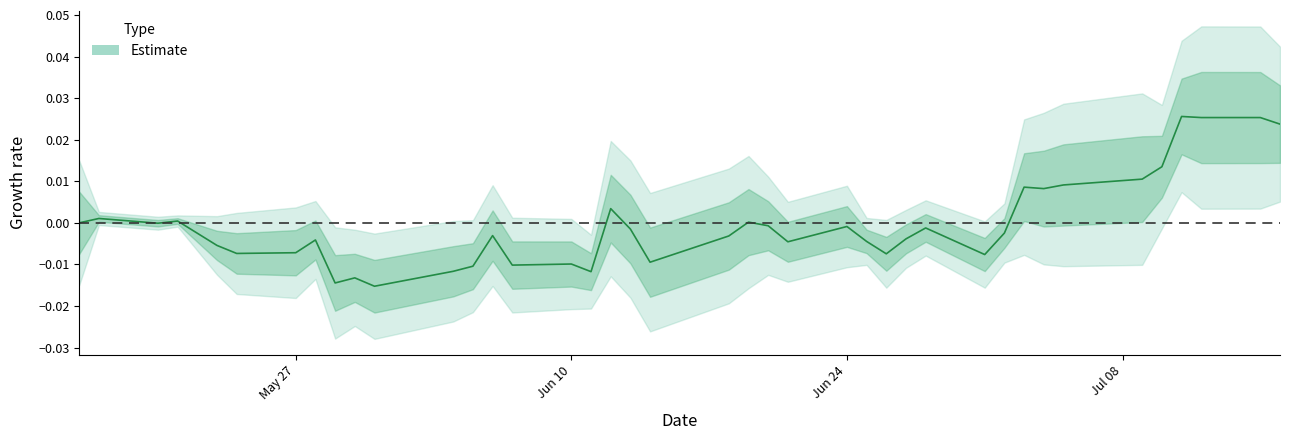

Is it true that the value at 16-05-2024 is 0.4?

False